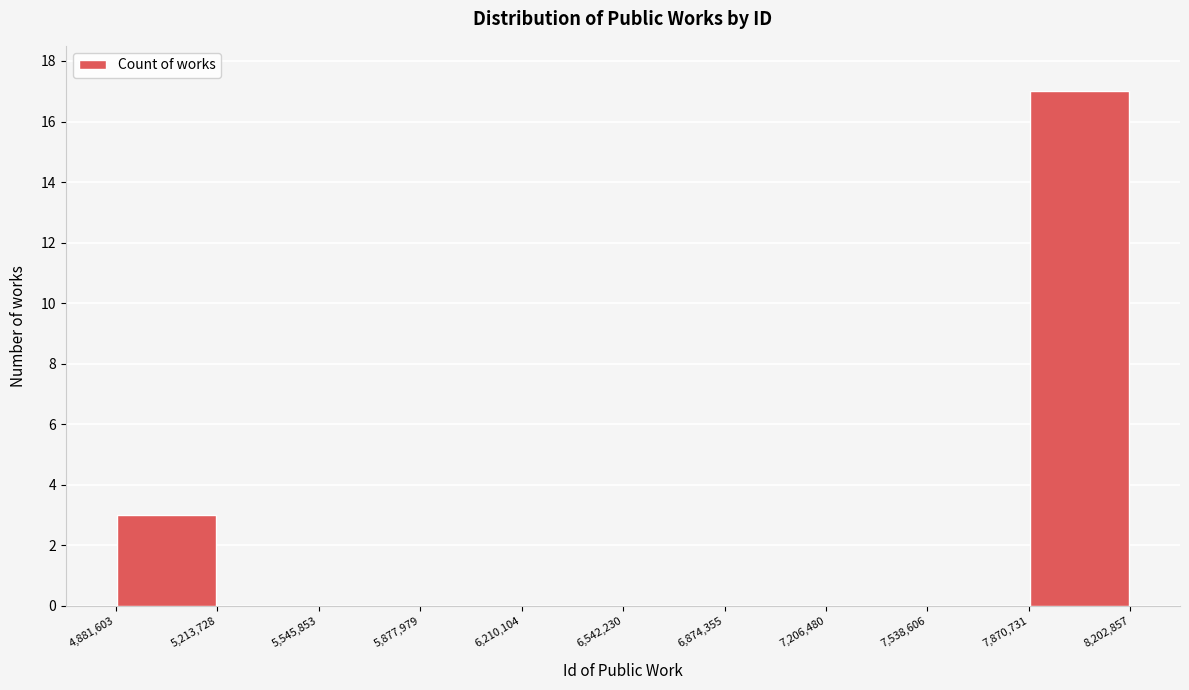

Reading left to right, list every bar in this chart as the range it spans on the x-axis followed by its height. The values are not printed on the chart, so give them approximately, as read against the axis.

4,881,603 to 5,213,728: 3
5,213,728 to 5,545,853: 0
5,545,853 to 5,877,979: 0
5,877,979 to 6,210,104: 0
6,210,104 to 6,542,230: 0
6,542,230 to 6,874,355: 0
6,874,355 to 7,206,480: 0
7,206,480 to 7,538,606: 0
7,538,606 to 7,870,731: 0
7,870,731 to 8,202,857: 17